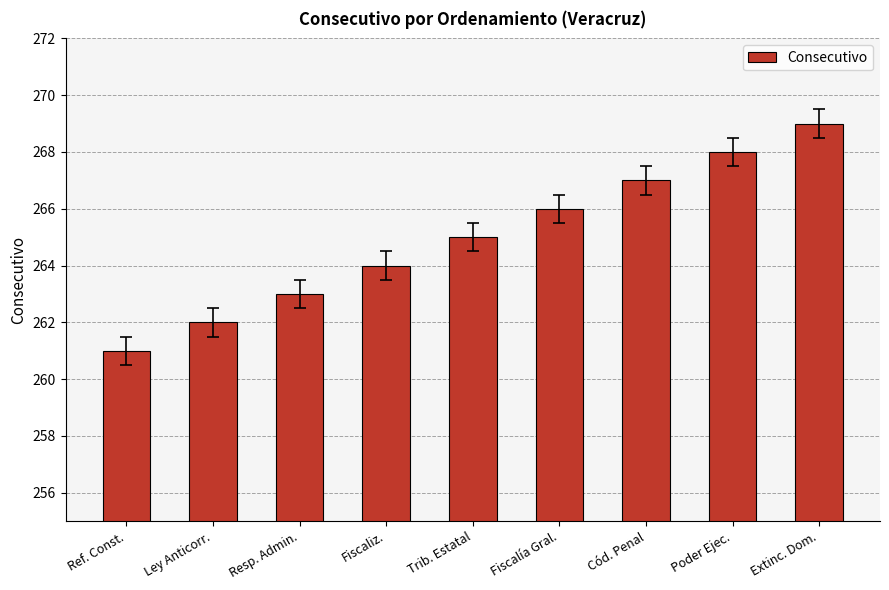

At which category does the chart reach its minimum across all series?

Ref. Const.